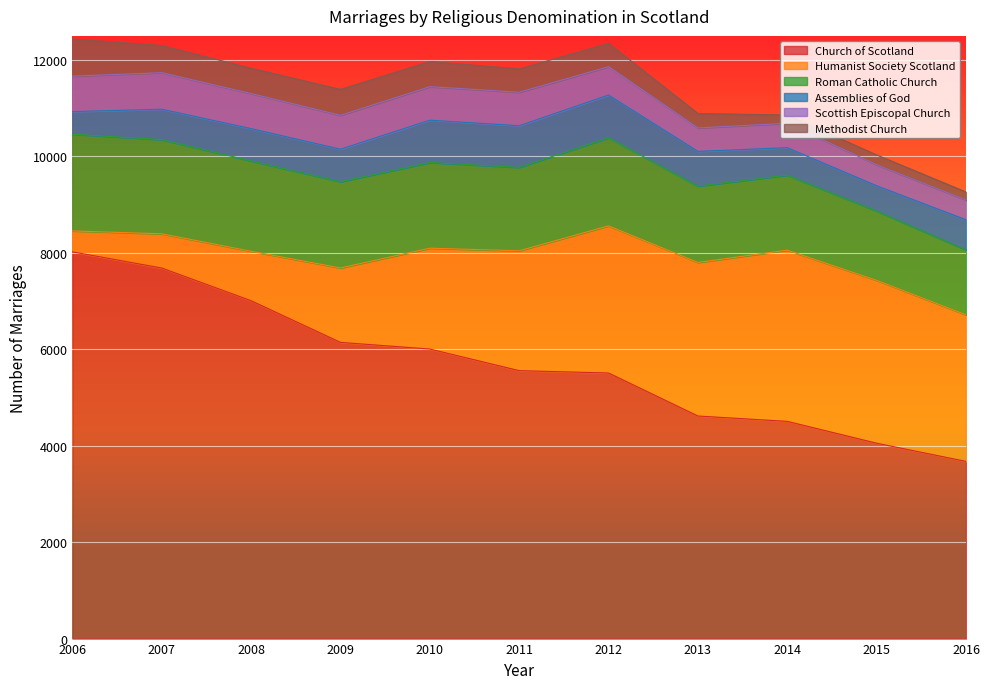

The value of Humanist Society Scotland at 2009 is 1544. True or false?

True